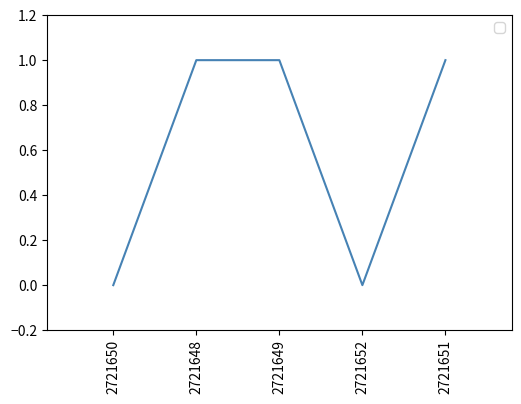

The chart shows a value of 0 at 2721652. True or false?

True